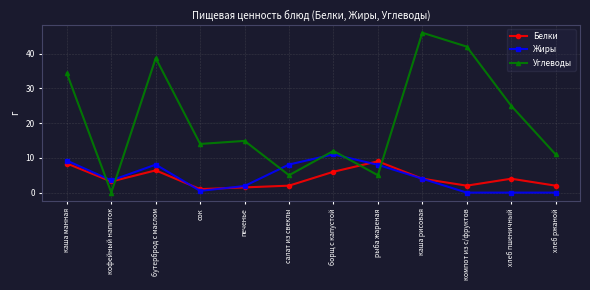

The value of Белки at каша манная is 8.4. True or false?

True